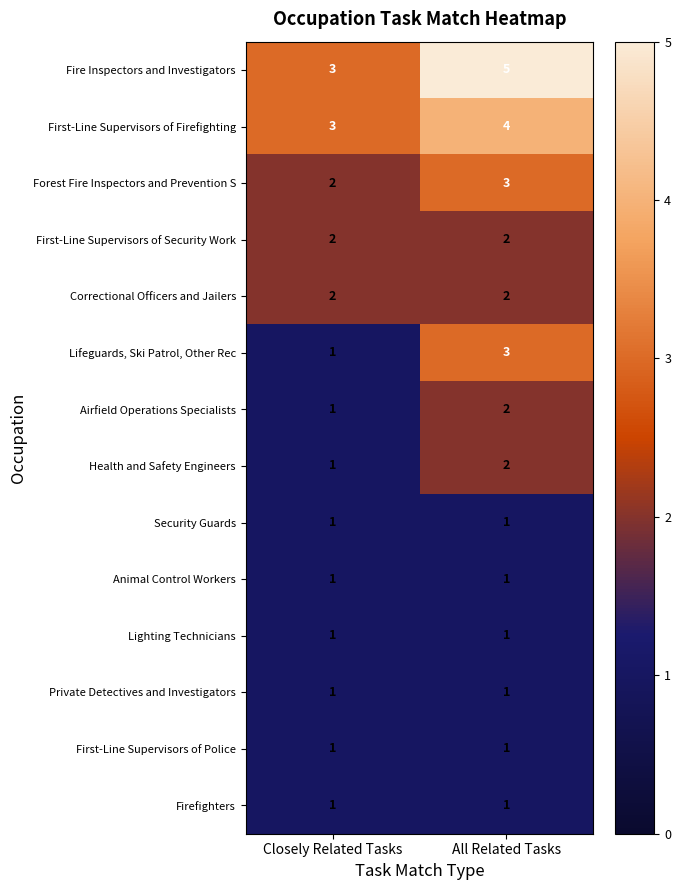

At which category is the sum across all series the highest?

All Related Tasks